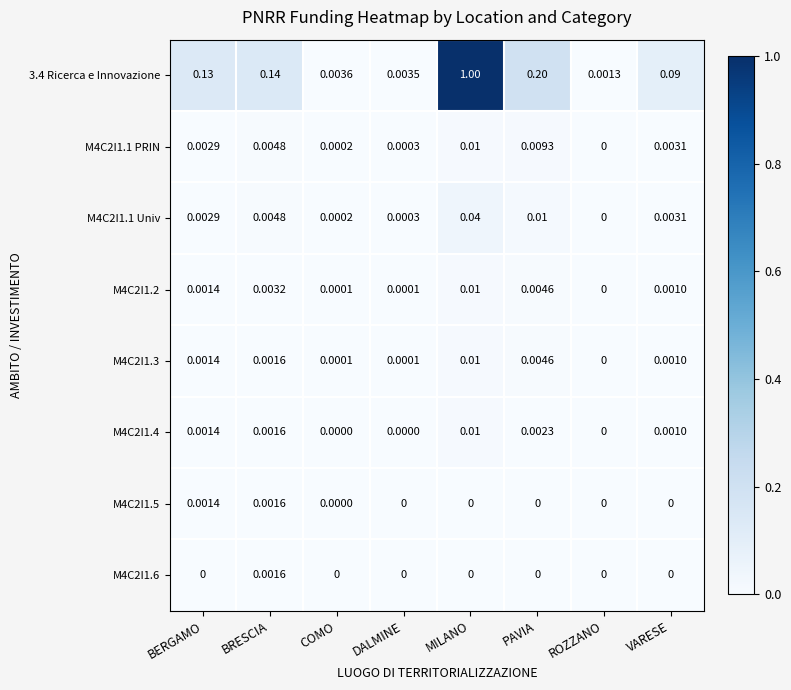

At which category does the chart reach its peak across all series?

MILANO